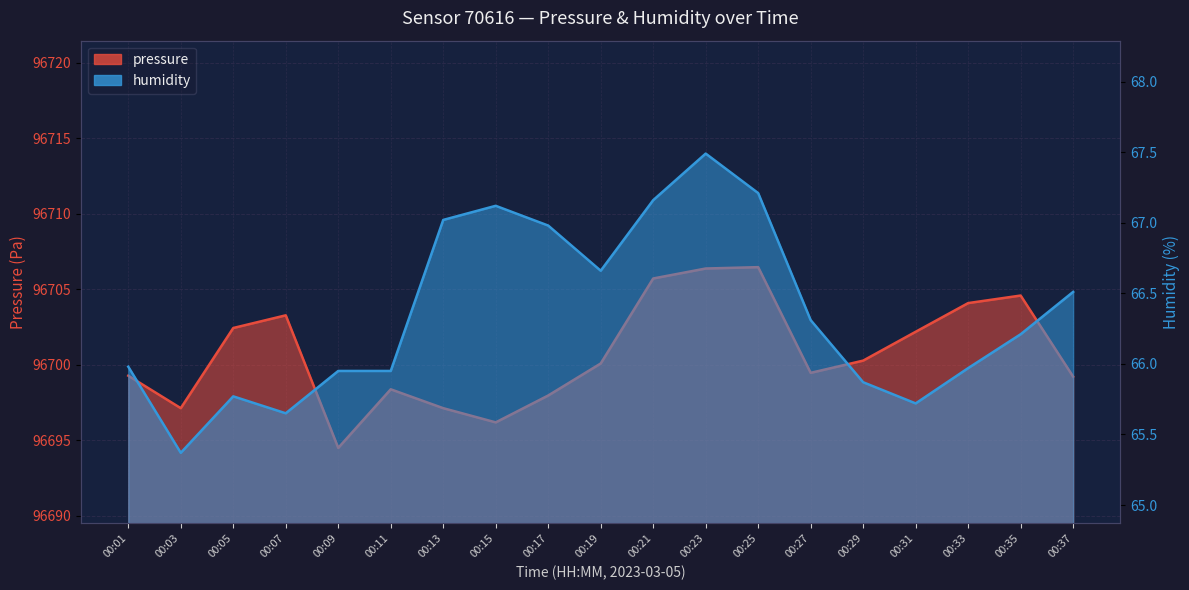

List the series in order of their overall mean, highest first.

pressure, humidity